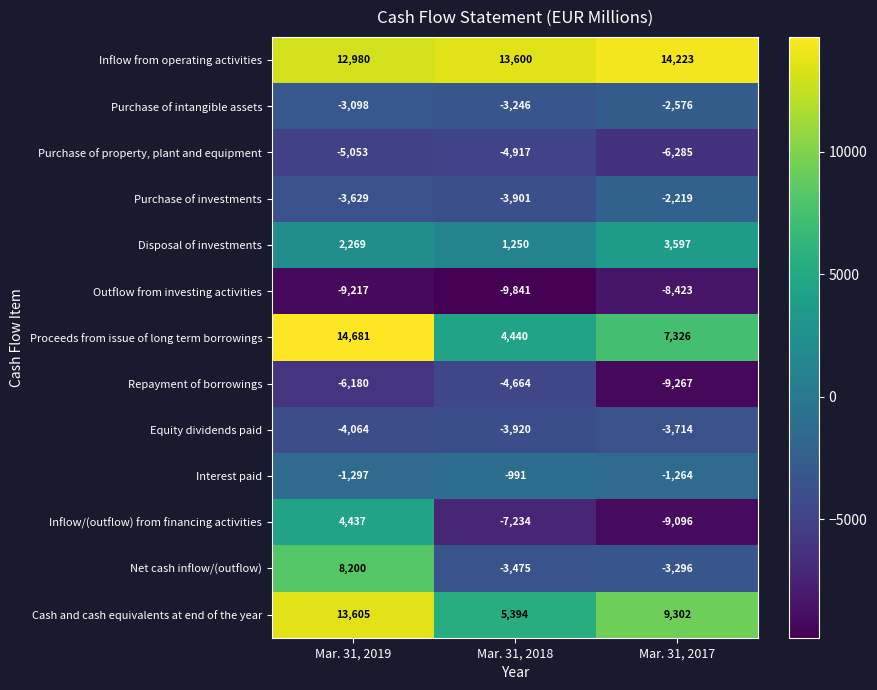

What is the sum of all Purchase of investments values?

-9749